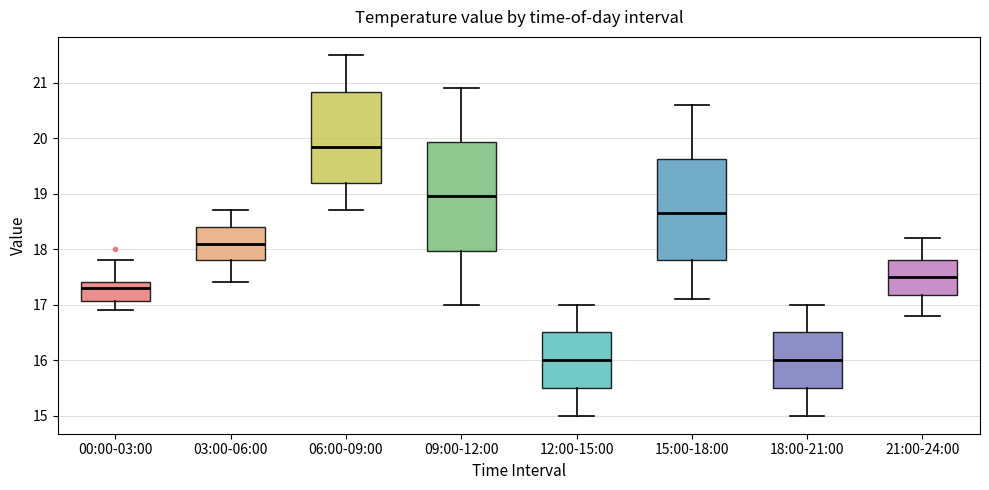

Reading left to right, transcribe this box plot: for each box, give where its median line is, the range the box spans, and where its two whiskers end, as read against the y-axis. The values are not printed on the chart, so give them approximately, as read against the axis.

00:00-03:00: median 17.3, box 17.1 to 17.4, whiskers 16.9 to 17.8
03:00-06:00: median 18.1, box 17.8 to 18.4, whiskers 17.4 to 18.7
06:00-09:00: median 19.9, box 19.2 to 20.8, whiskers 18.7 to 21.5
09:00-12:00: median 19.0, box 18.0 to 19.9, whiskers 17.0 to 20.9
12:00-15:00: median 16.0, box 15.5 to 16.5, whiskers 15.0 to 17.0
15:00-18:00: median 18.7, box 17.8 to 19.6, whiskers 17.1 to 20.6
18:00-21:00: median 16.0, box 15.5 to 16.5, whiskers 15.0 to 17.0
21:00-24:00: median 17.5, box 17.2 to 17.8, whiskers 16.8 to 18.2